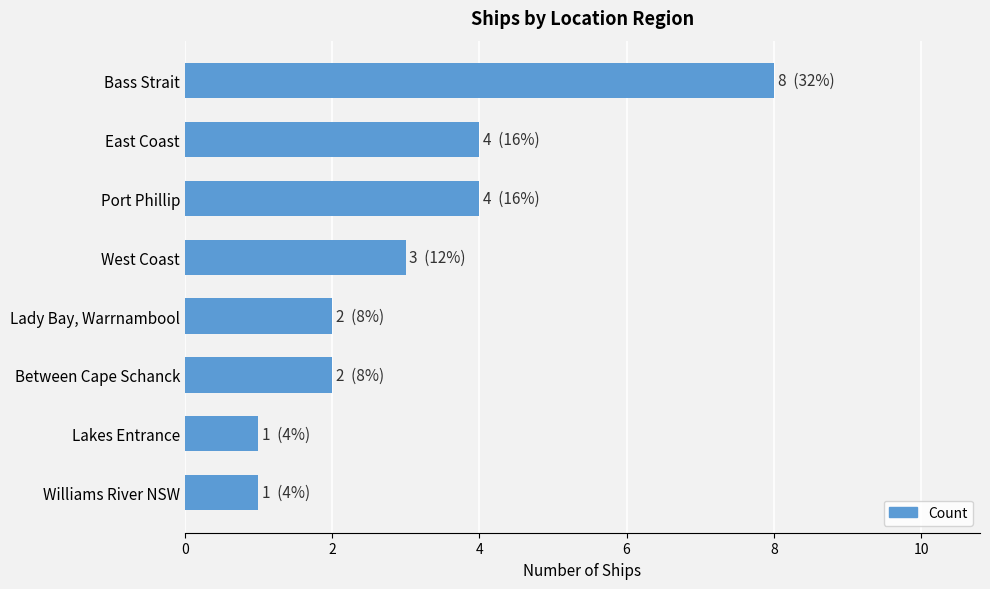

Count the number of data series in this chart.

1